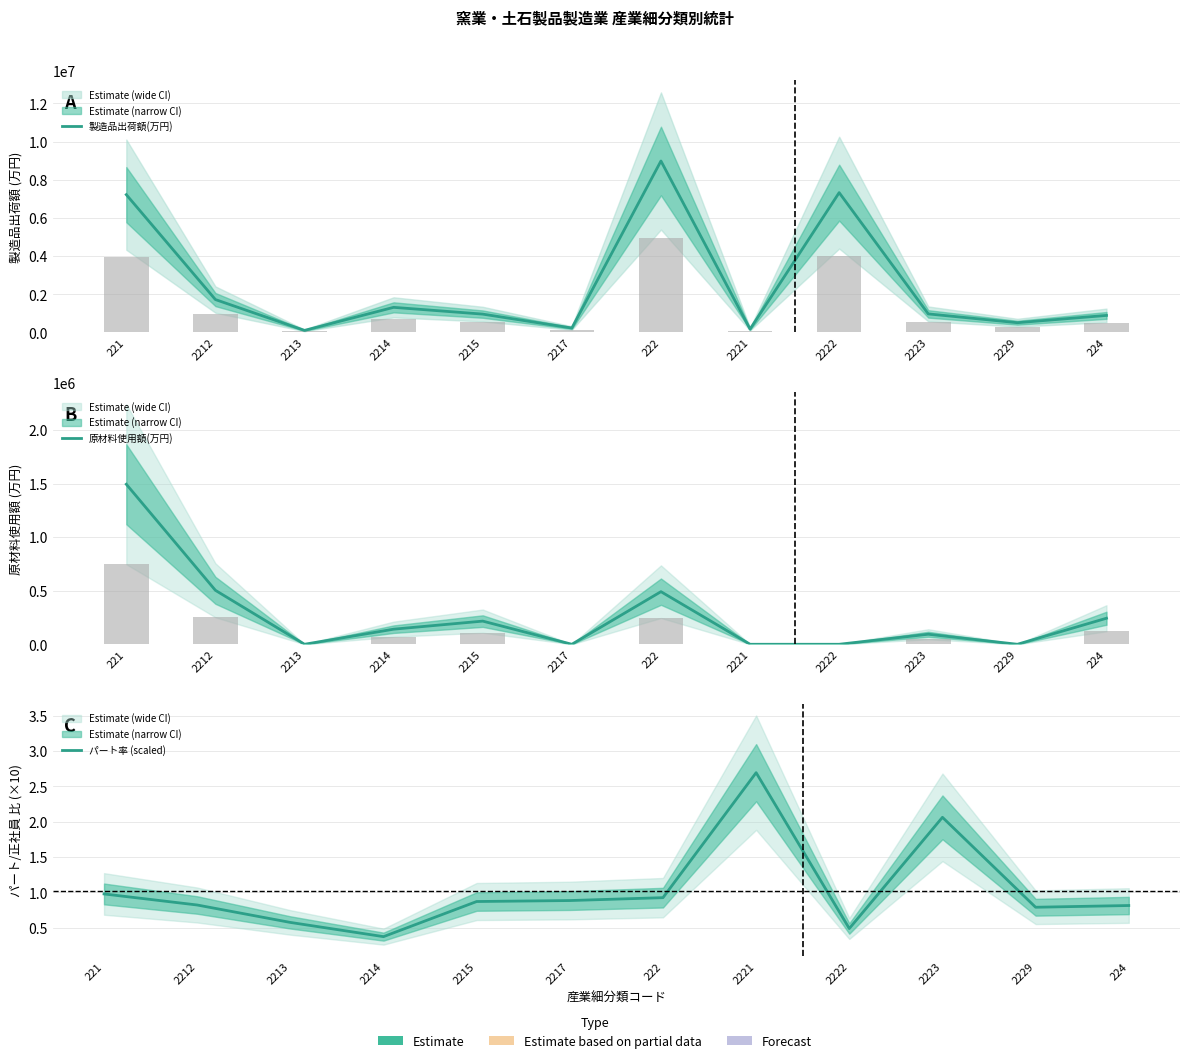

Which series changed the most between 221 and 2214?

製造品出荷額(万円)